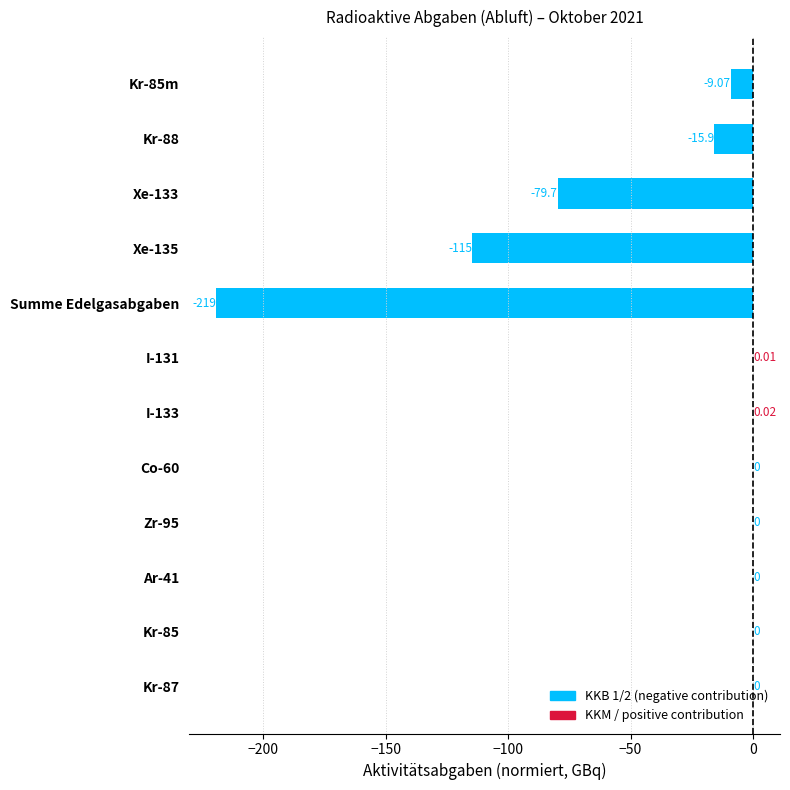

What is the label of the 2nd bar from the right?

Kr-85